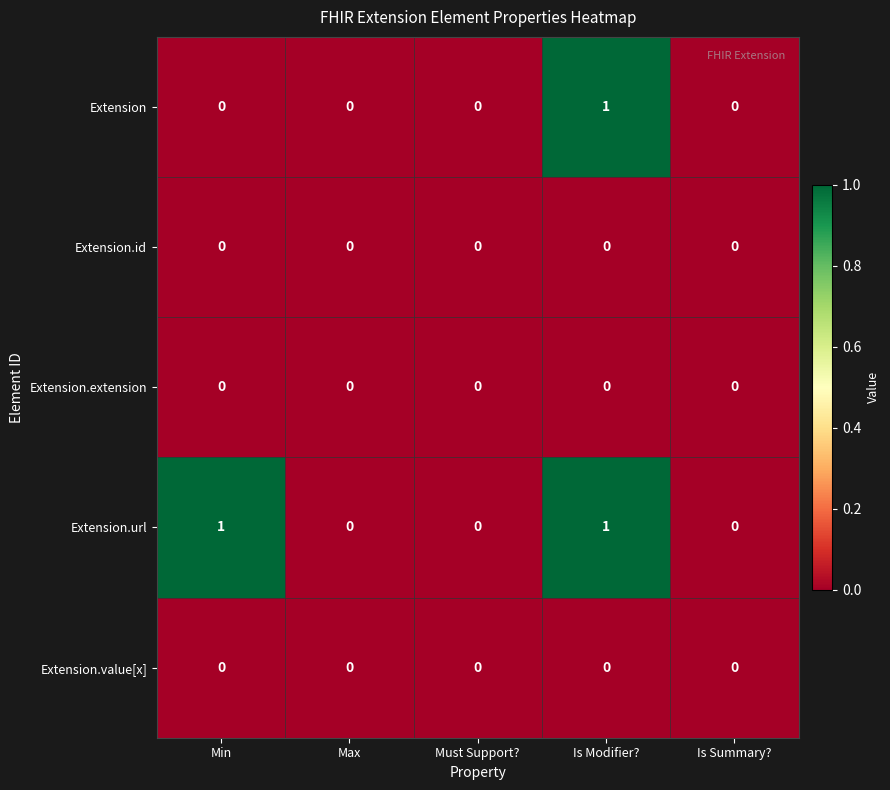

What is the difference between the highest and lowest values at Min?

1